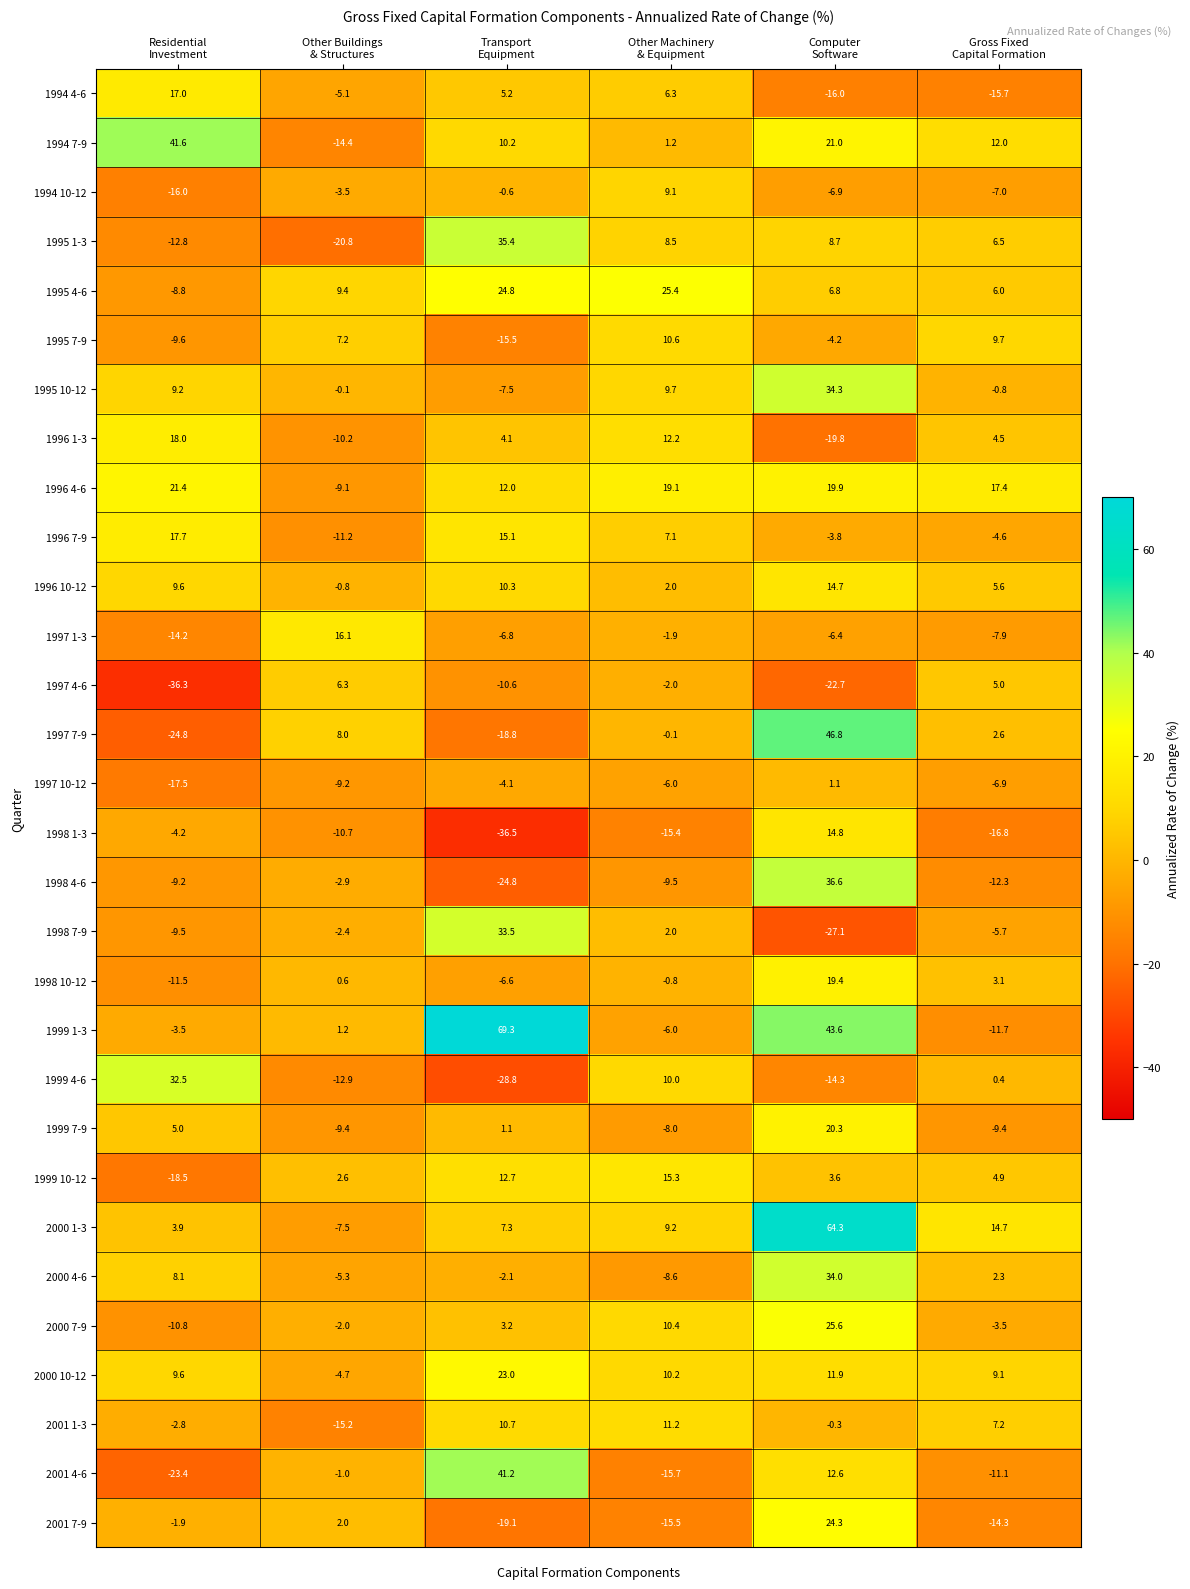

At how many categories does at least one series exceed 35?

3